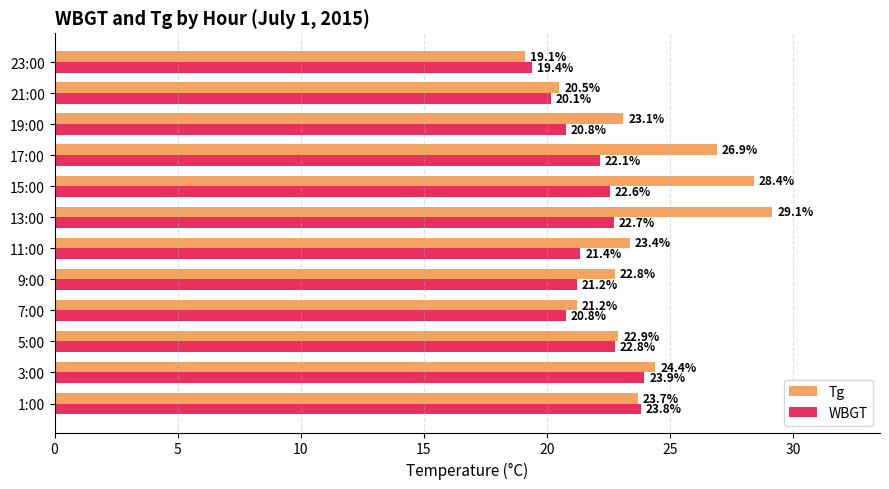

At which category is the sum across all series the highest?

13:00